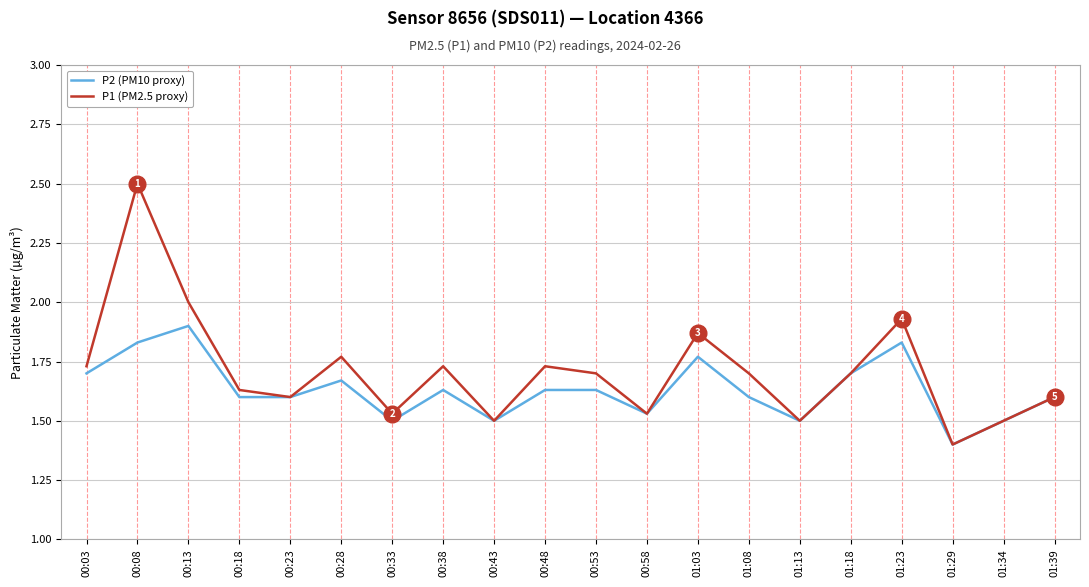

How many P2 (PM10 proxy) values are between 1 and 2?

20